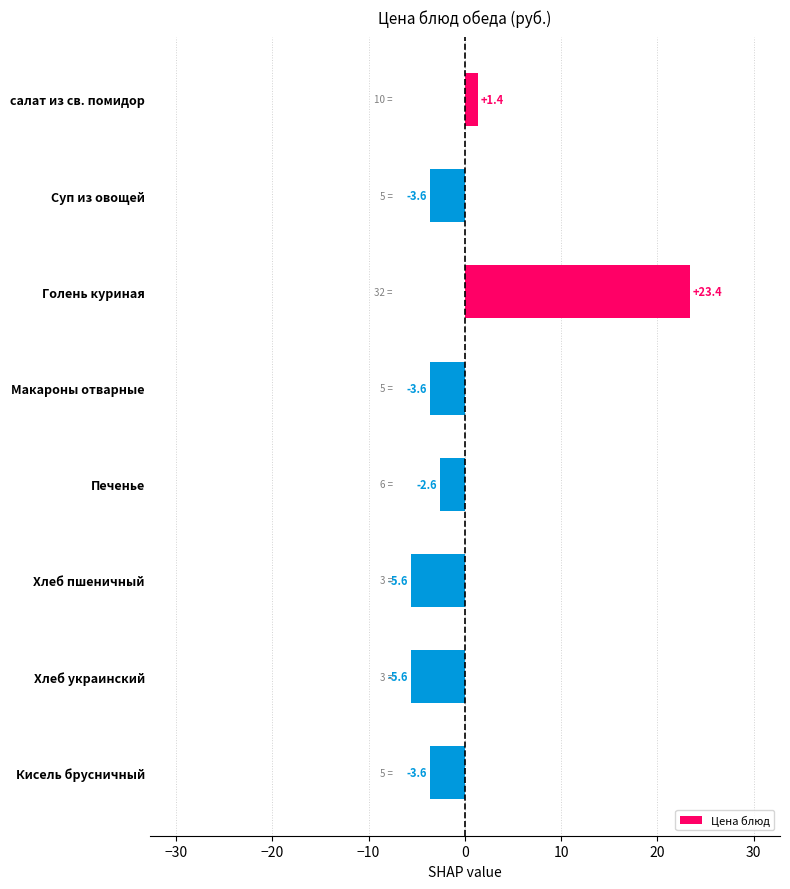

What is the maximum value shown in the chart?

23.4